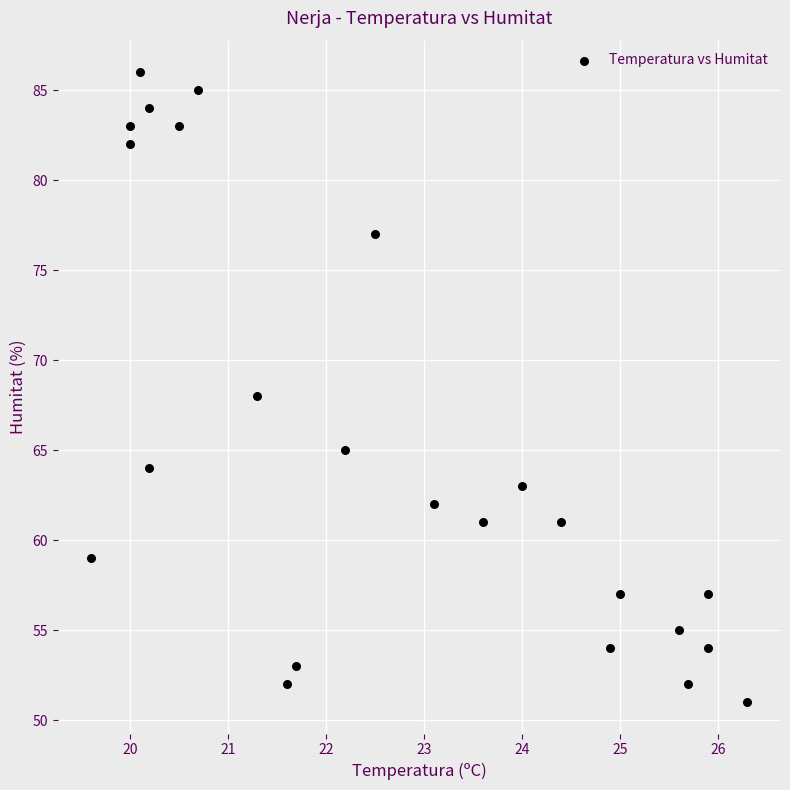

What is the range of Y values (max minus min)?

35